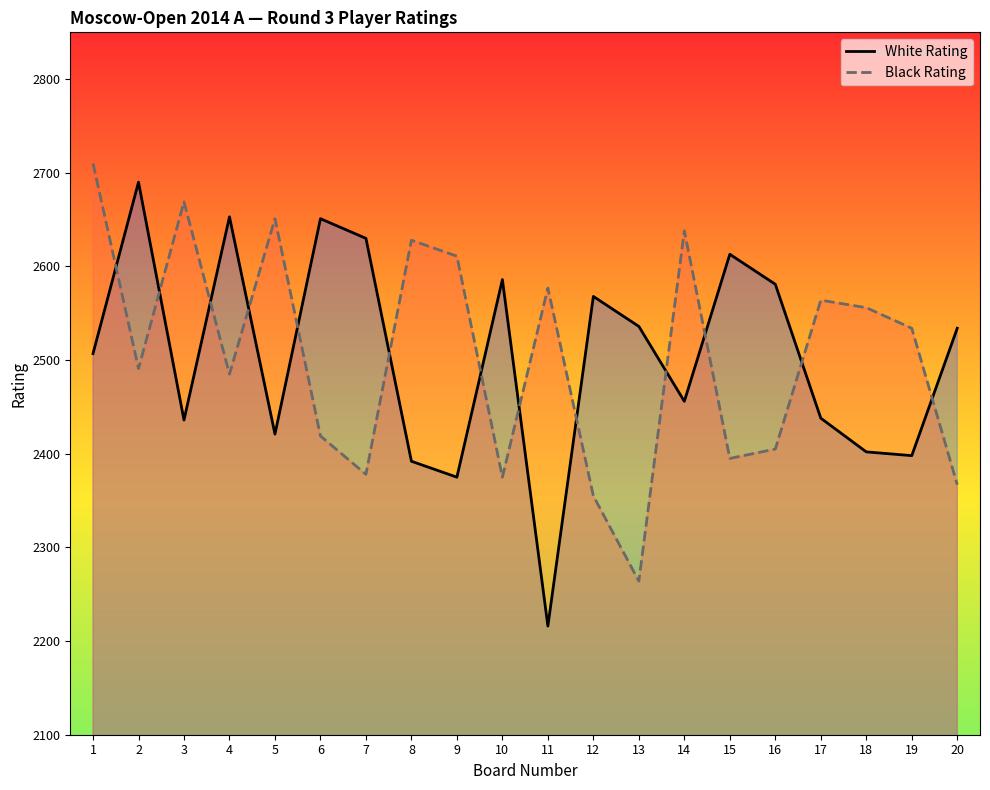

List the labels in order of White Rating value, smallest first.

11, 9, 8, 19, 18, 5, 3, 17, 14, 1, 20, 13, 12, 16, 10, 15, 7, 6, 4, 2